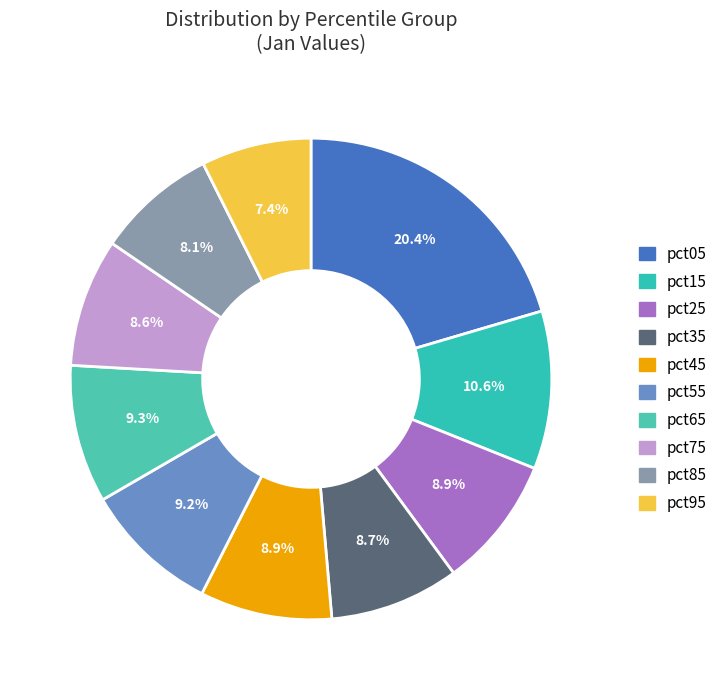

Does pct85 represent more than half of the total?

No